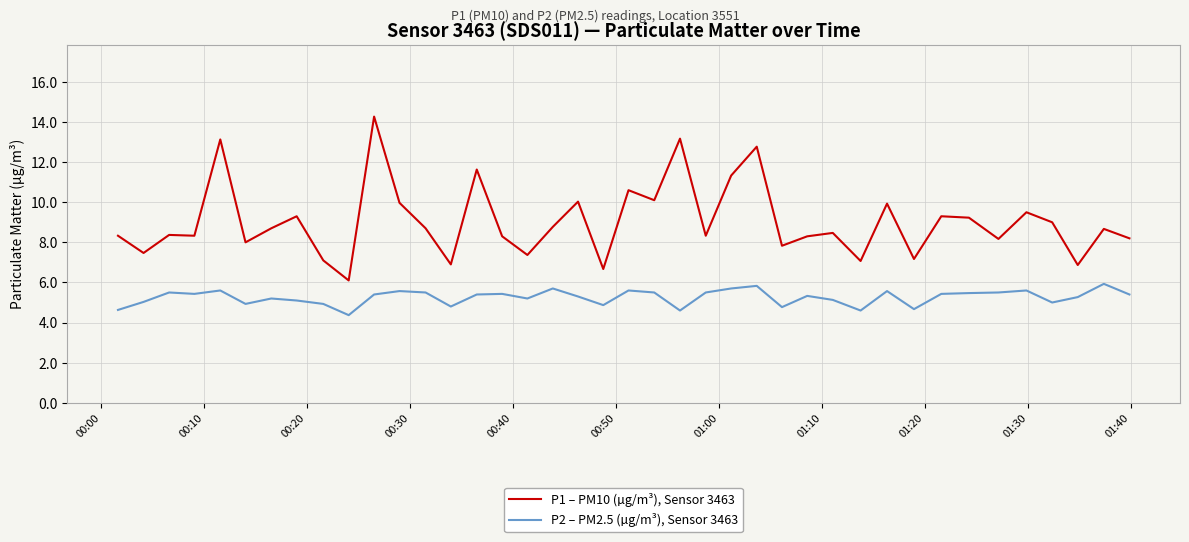

True or false: P2 – PM2.5 (µg/m³), Sensor 3463 and P1 – PM10 (µg/m³), Sensor 3463 intersect in this chart.

False